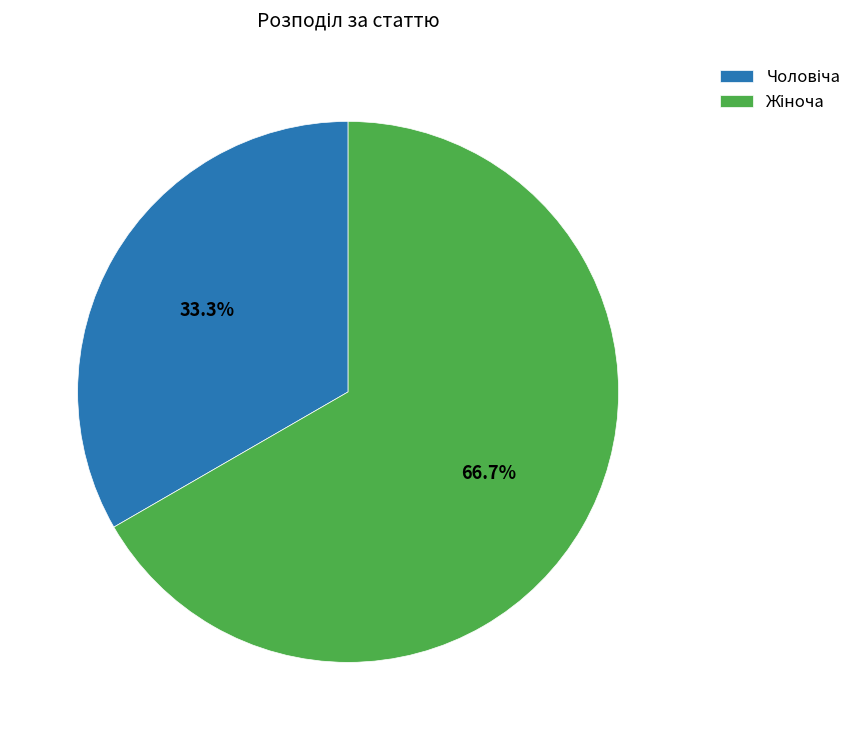

To the nearest percent, what is the average slice percentage?

50%